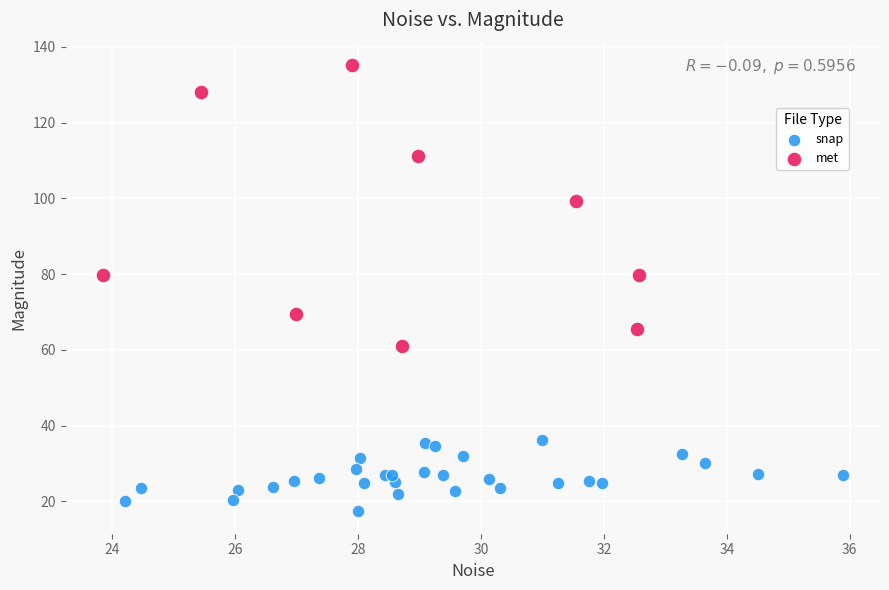

Which series reaches the minimum Y coordinate?

snap